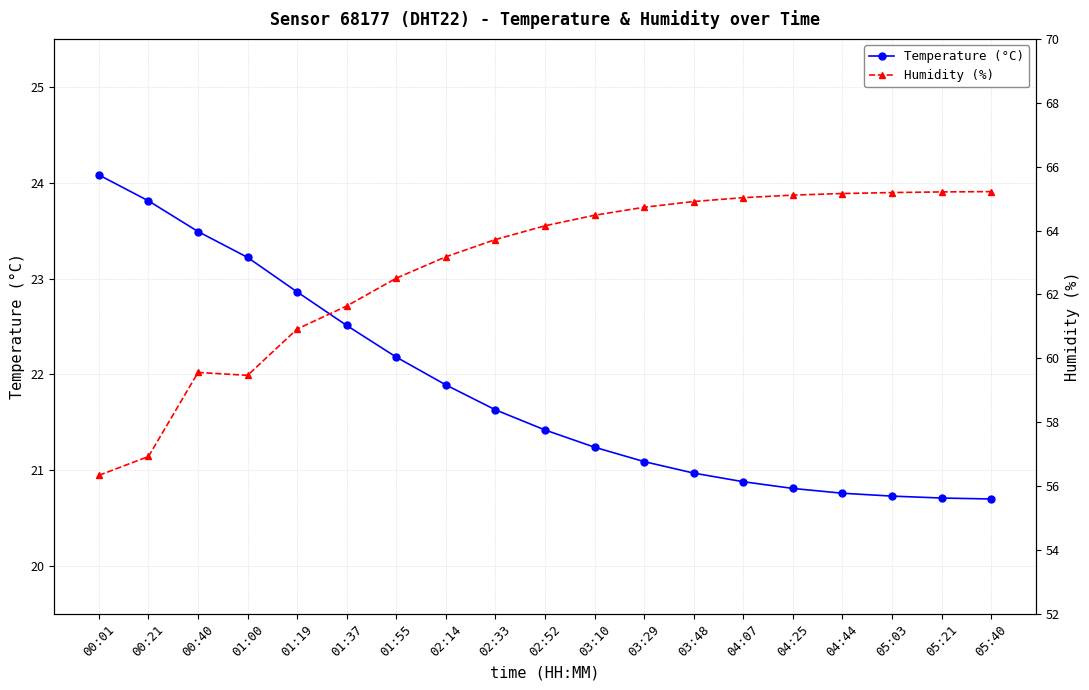

At which label is Temperature (°C) closest to 22?

02:14